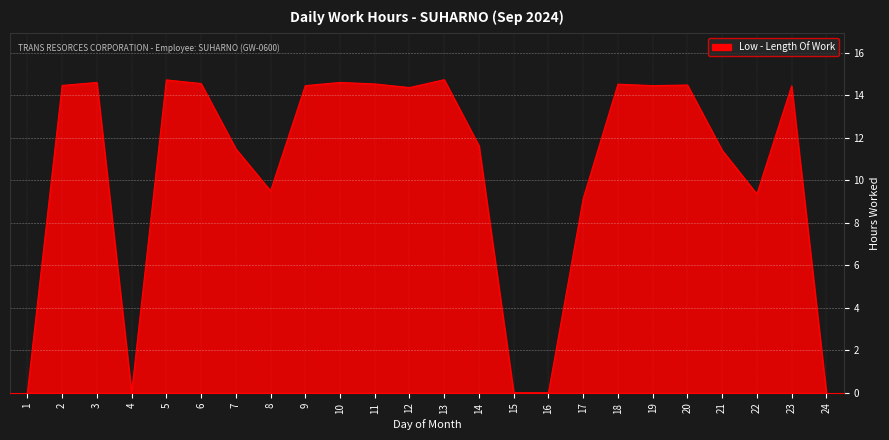

At which label is the value closest to 7?

17